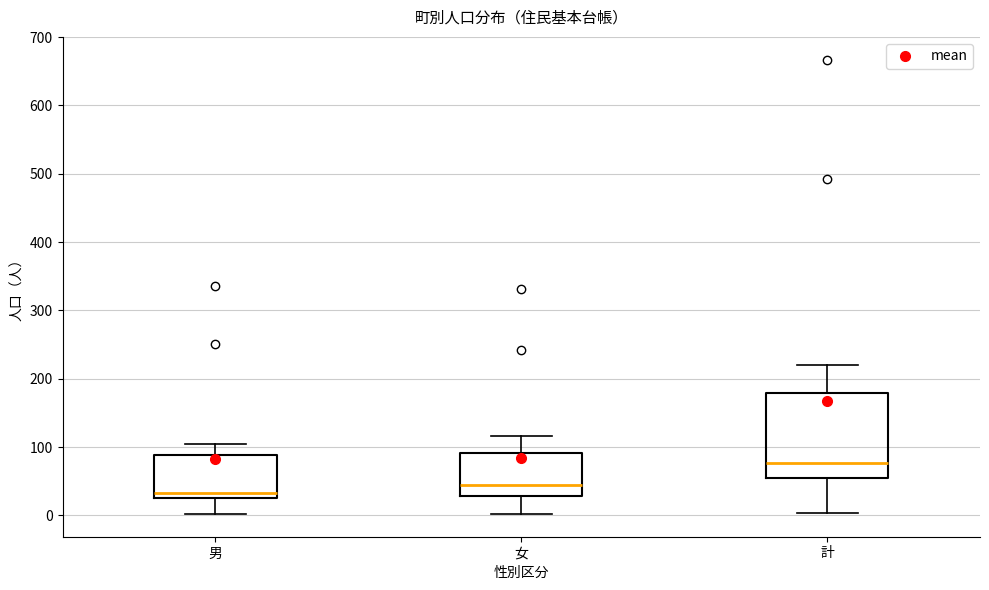

Reading left to right, read every box against the y-axis: the position of its median line, the range the box covers, and the ends of its whiskers. The values are not printed on the chart, so give them approximately, as read against the axis.

男: median 30, box 20 to 90, whiskers 0 to 100
女: median 40, box 30 to 90, whiskers 0 to 120
計: median 80, box 50 to 180, whiskers 0 to 220